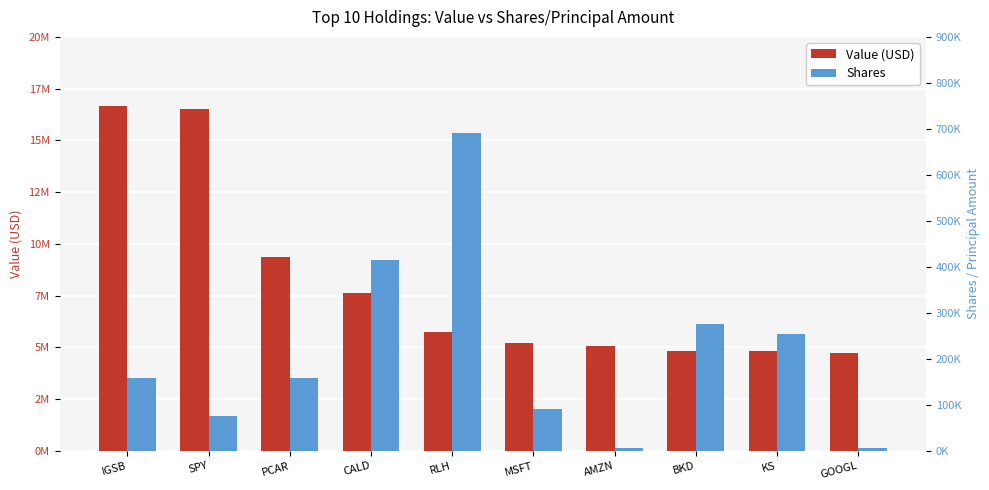

At how many categories does at least one series exceed 2061645?

10